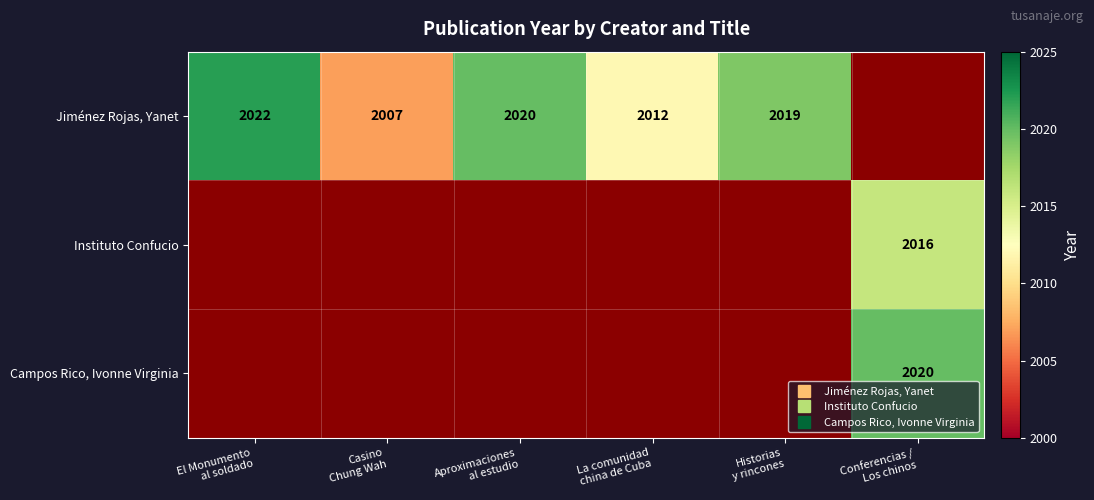

Which category has the highest value in the Jiménez Rojas, Yanet series?

El Monumento al soldado